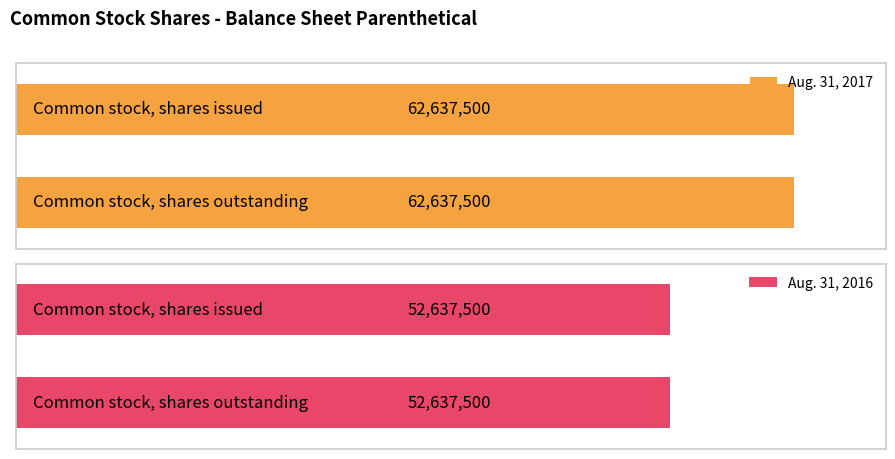

The value of Aug. 31, 2016 at Common stock, shares outstanding is 18892684. True or false?

False